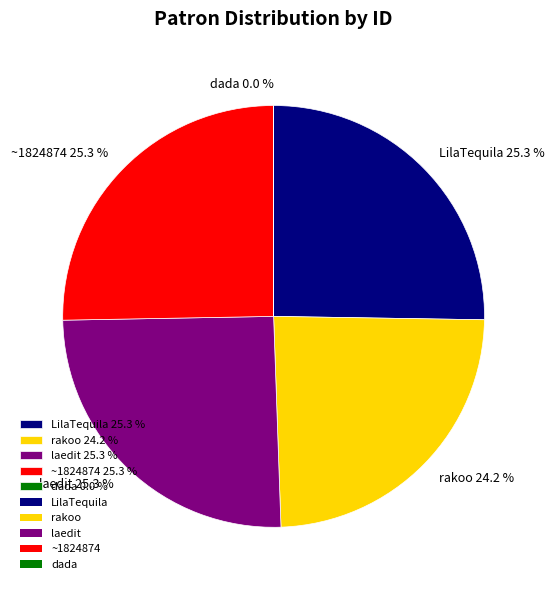

What percentage is the rakoo slice, to the nearest percent?

24%